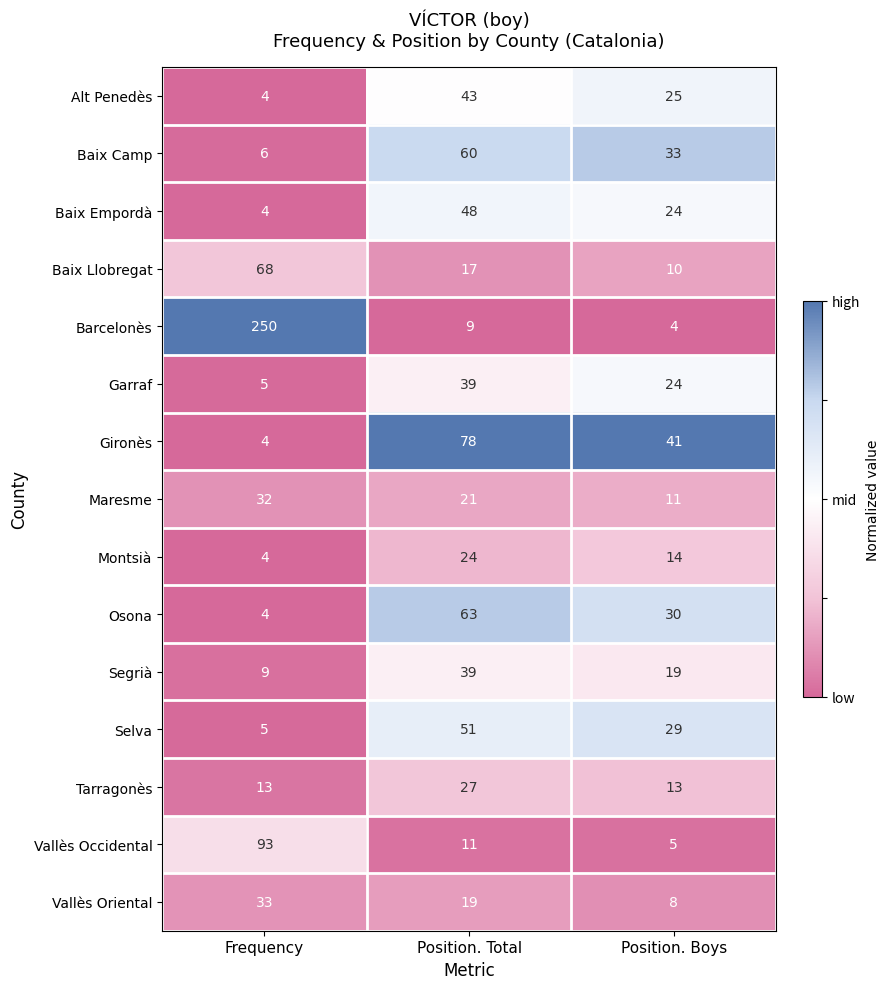

What is the total value across all series at Position. Total?

549